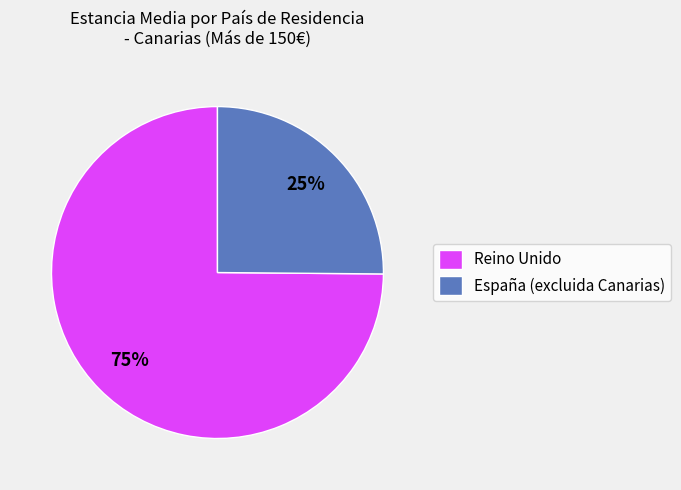

What percentage is the Reino Unido slice, to the nearest percent?

75%